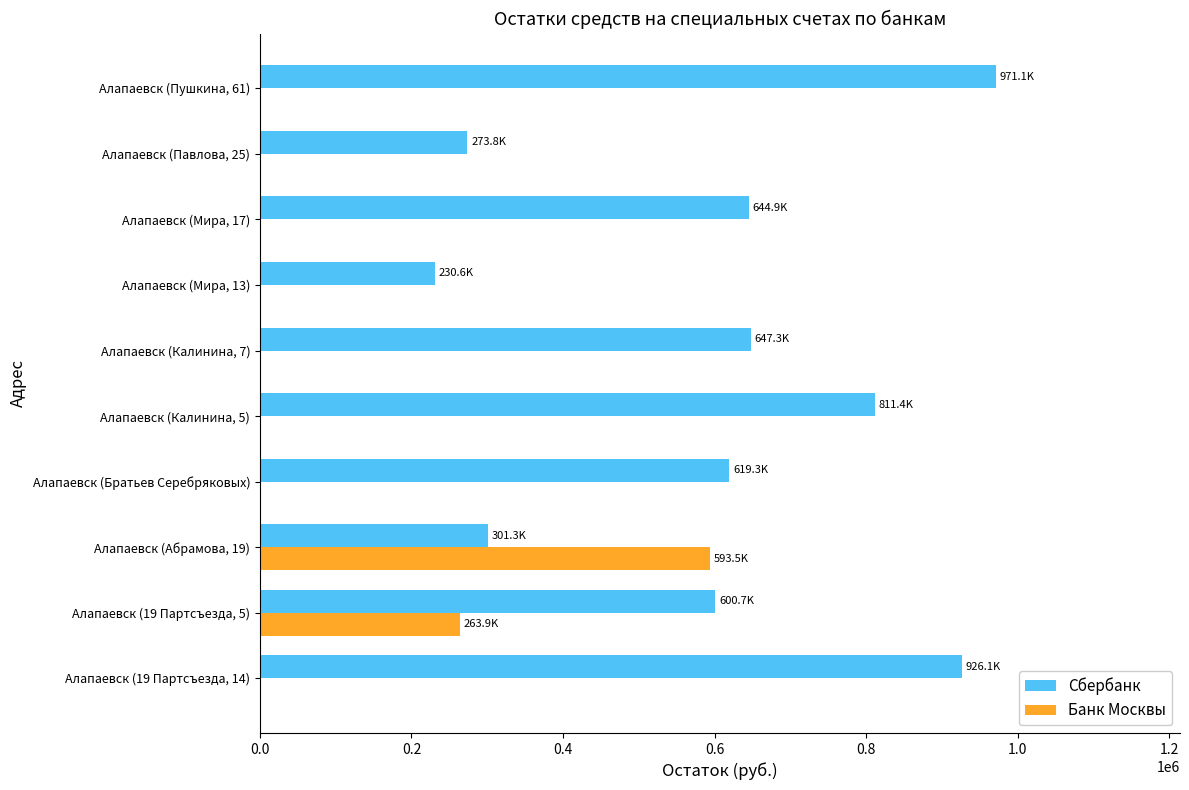

At which category does the chart reach its peak across all series?

Алапаевск (Пушкина, 61)